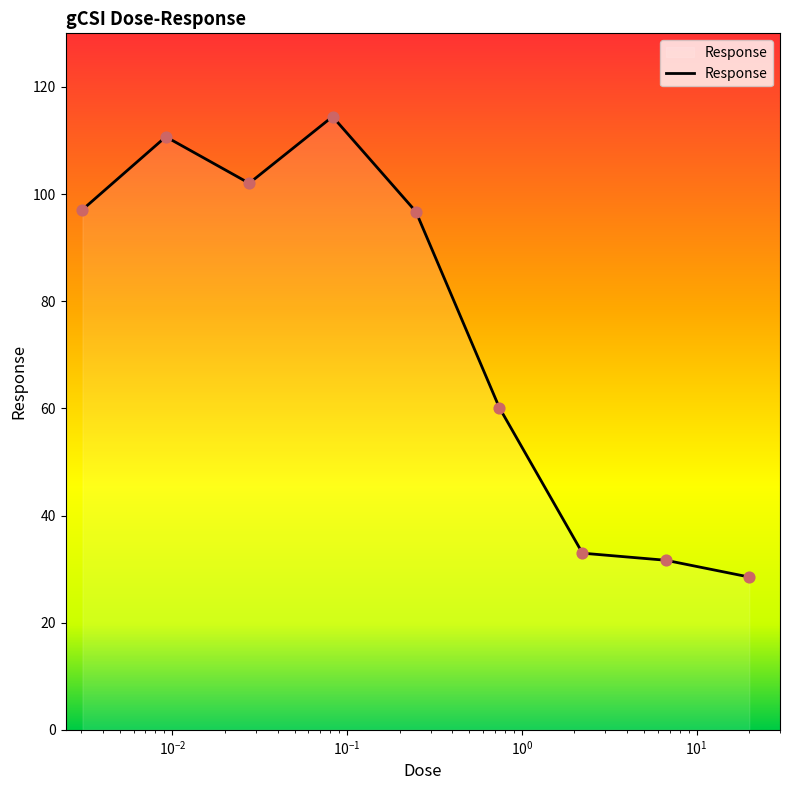

What is the difference between the maximum and minimum values?

85.9